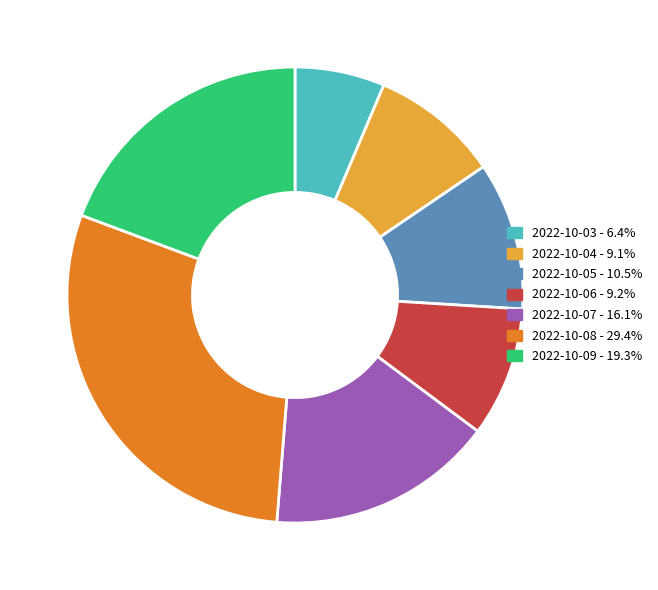

Does 2022-10-09 account for over 50% of the chart?

No